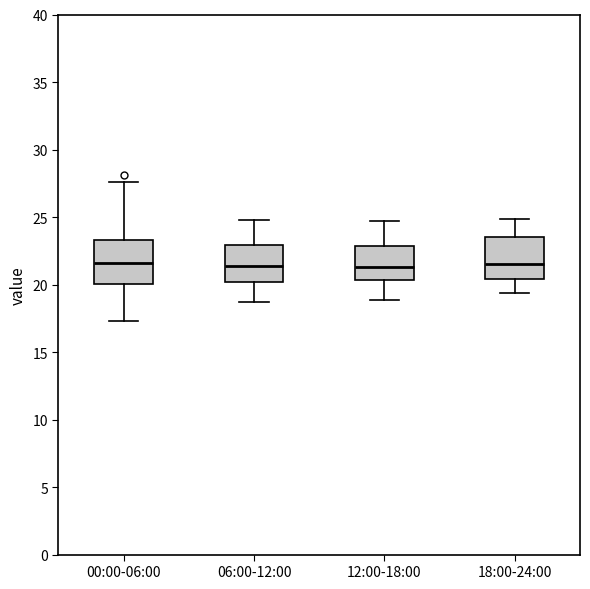

Where does the upper whisker of the box for 00:00-06:00 end on the y-axis? The values are not printed on the chart, so give them approximately, as read against the axis.

27.5